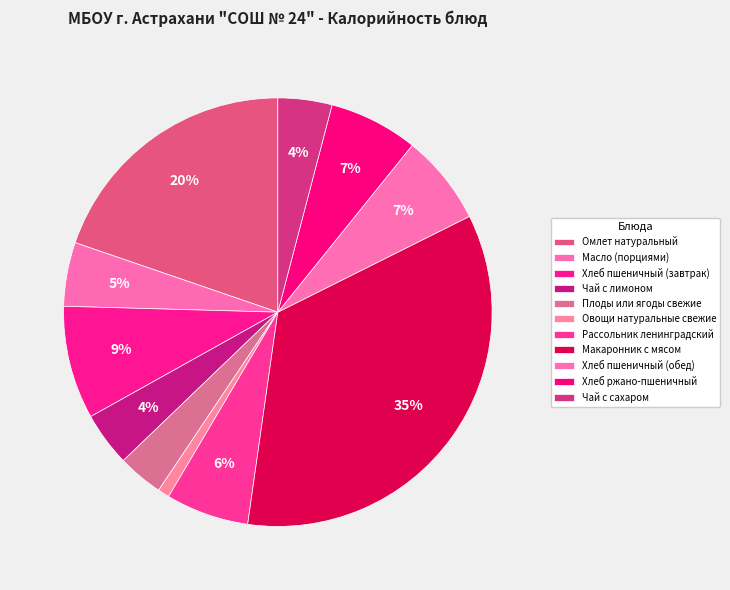

Does any single category account for the majority?

No